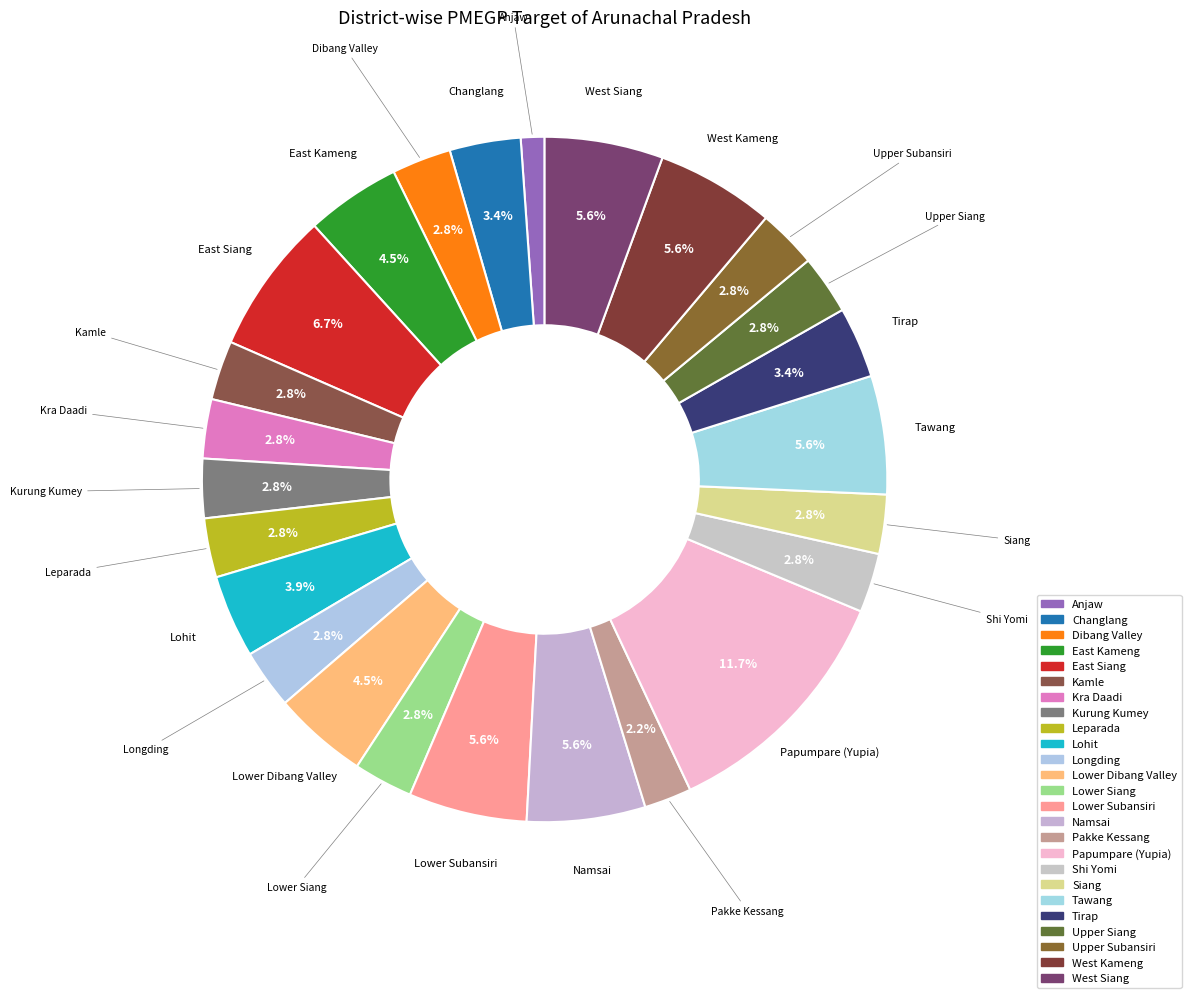

Count the number of slices in the pie.

25